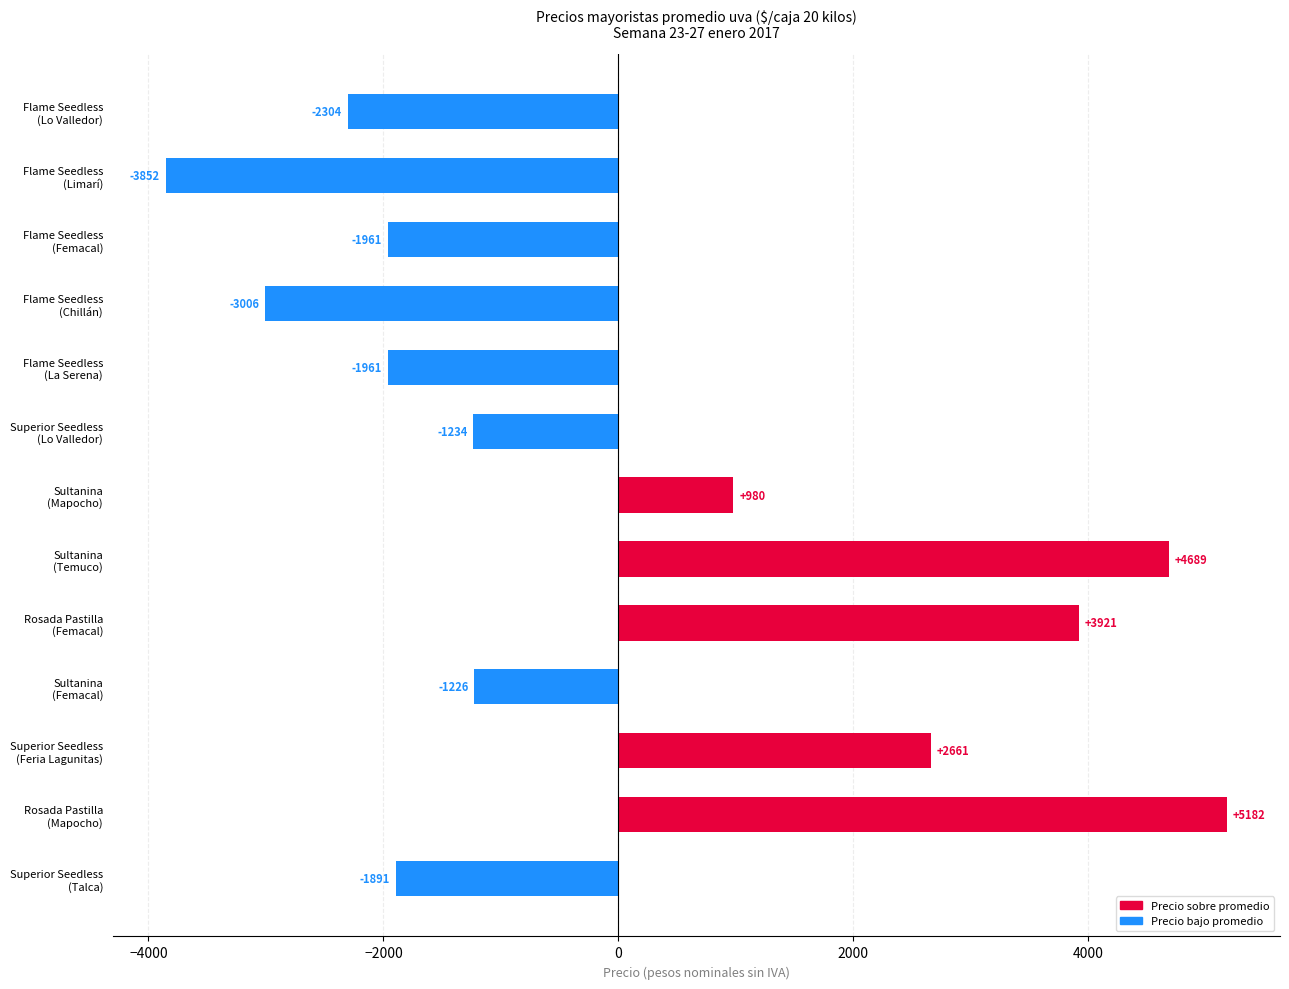

What is the minimum value shown in the chart?

-3851.6